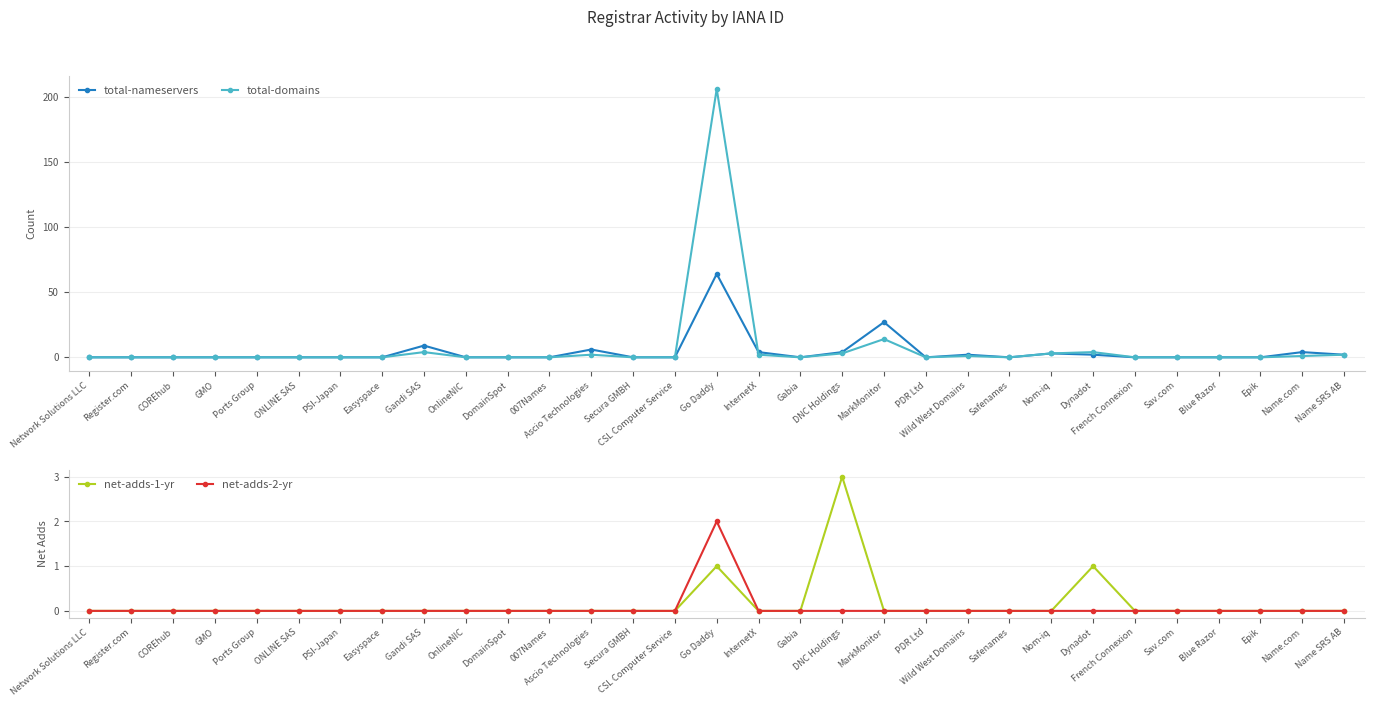

Reading left to right, what are all the values shown in this chart?

total-nameservers: 0	0	0	0	0	0	0	0	9	0	0	0	6	0	0	64	4	0	4	27	0	2	0	3	2	0	0	0	0	4	2
total-domains: 0	0	0	0	0	0	0	0	4	0	0	0	2	0	0	206	2	0	3	14	0	1	0	3	4	0	0	0	0	1	2
net-adds-1-yr: 0	0	0	0	0	0	0	0	0	0	0	0	0	0	0	1	0	0	3	0	0	0	0	0	1	0	0	0	0	0	0
net-adds-2-yr: 0	0	0	0	0	0	0	0	0	0	0	0	0	0	0	2	0	0	0	0	0	0	0	0	0	0	0	0	0	0	0